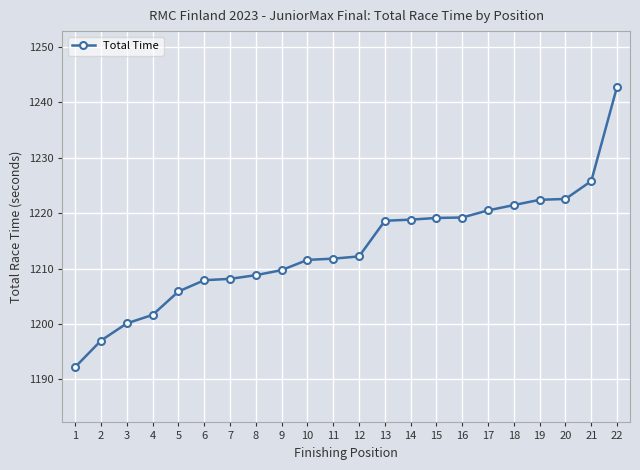

Between 9 and 21, which is larger?

21